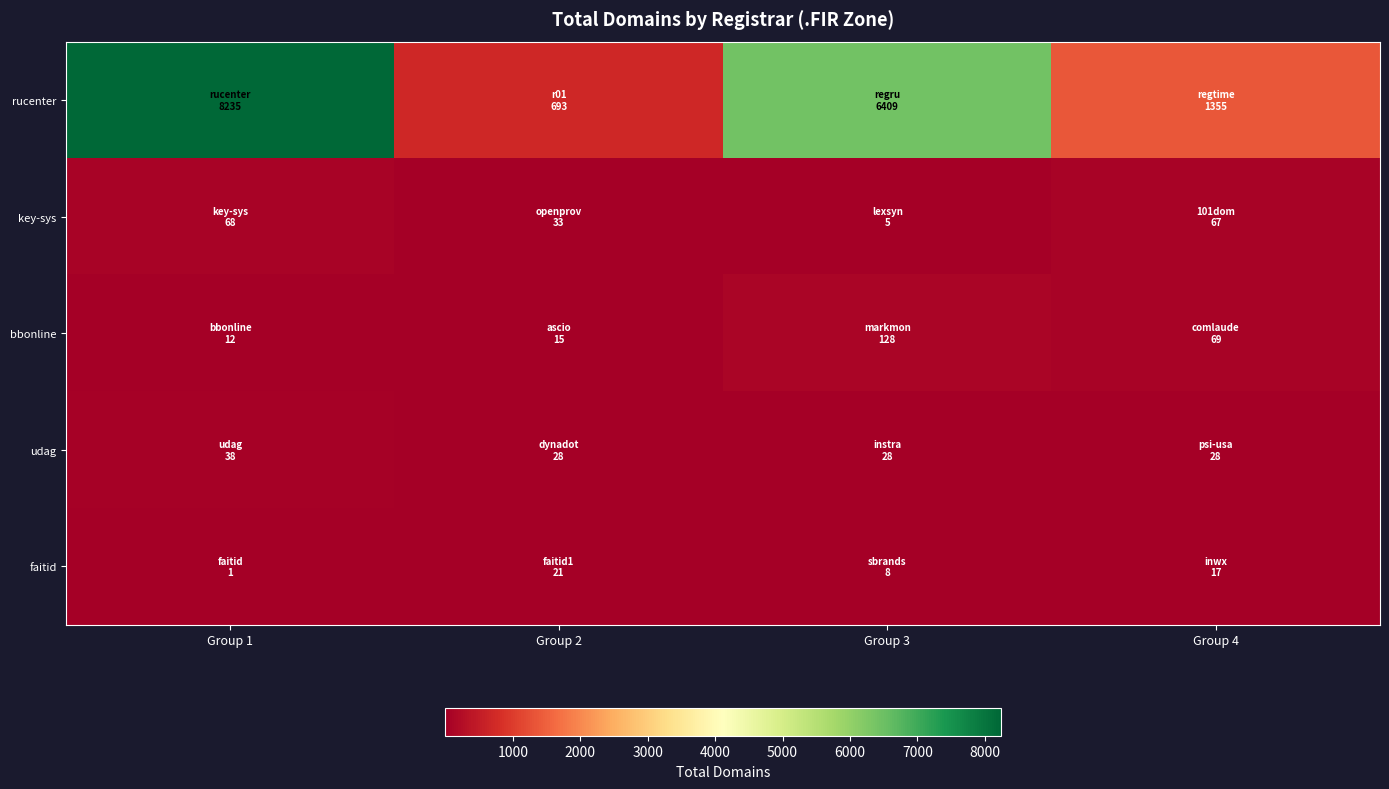

Which series has the largest range (max minus min)?

rucenter